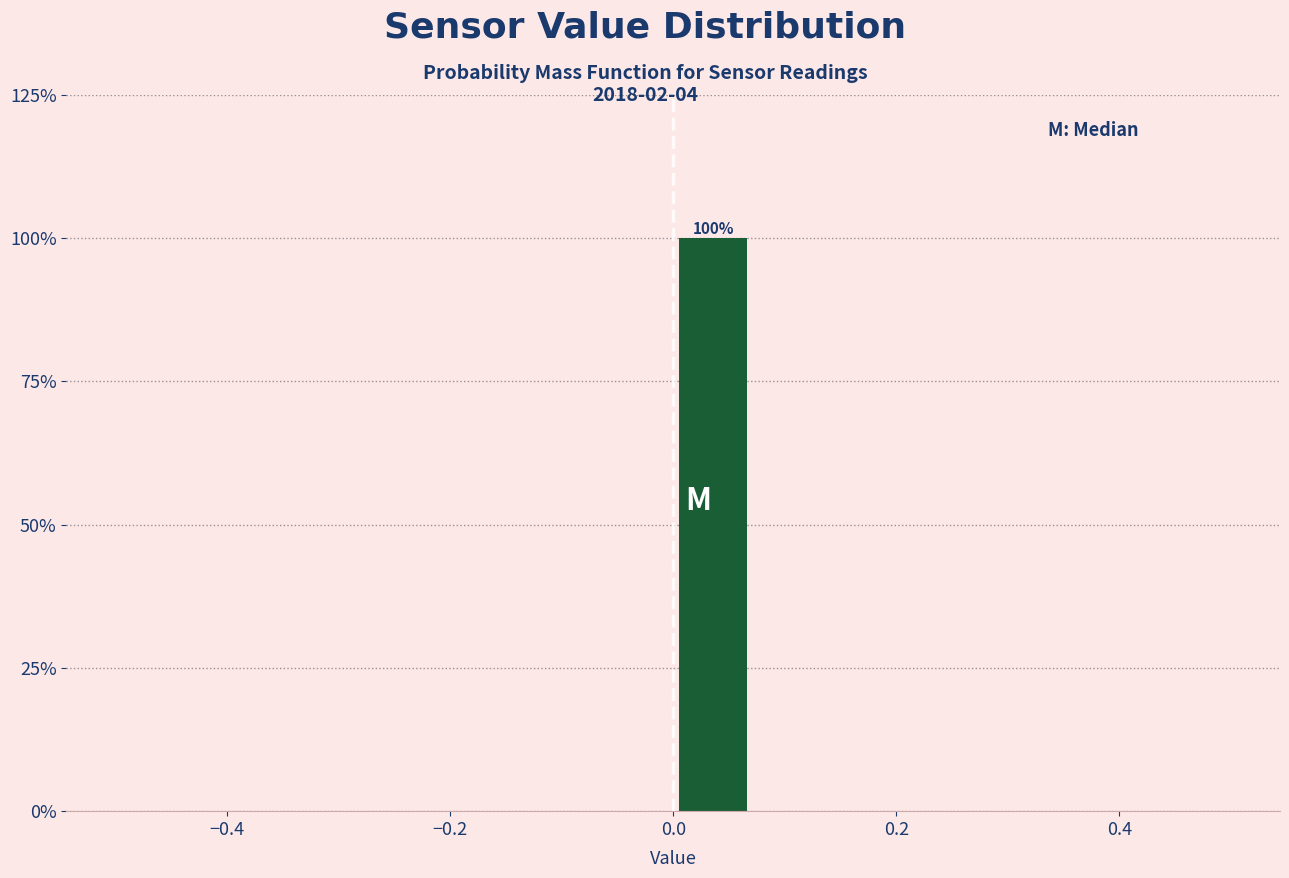

Around what value on the x-axis is the tallest bar? Give the approximate position of its centre, as read against the axis.

0.04